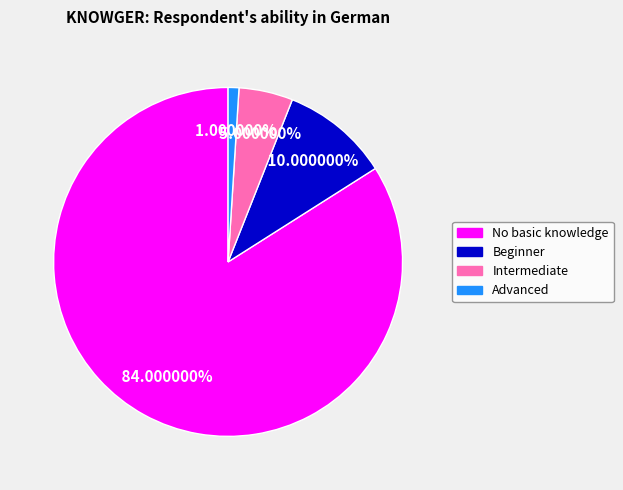

To the nearest percent, what is the average slice percentage?

25%